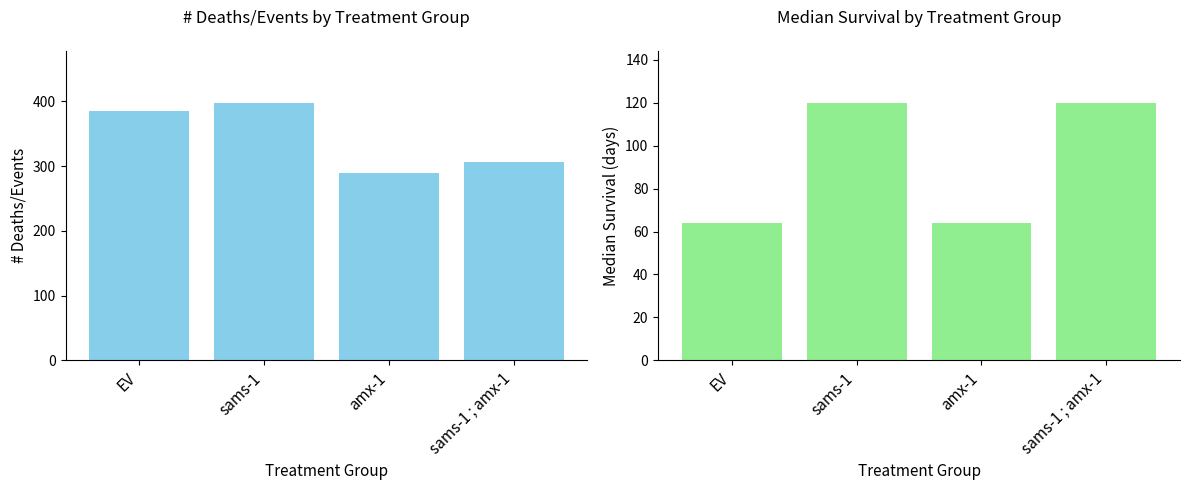

What is the label of the 1st bar from the left?

EV